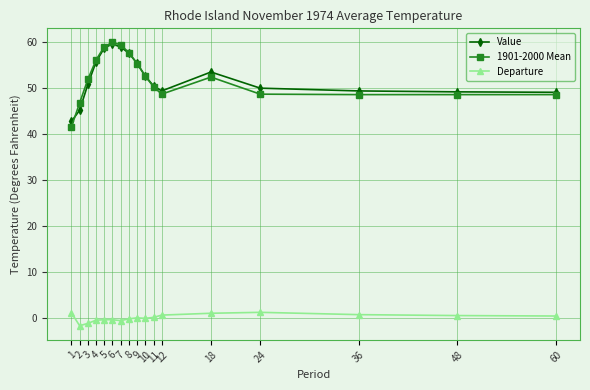

Which series has the largest range (max minus min)?

1901-2000 Mean